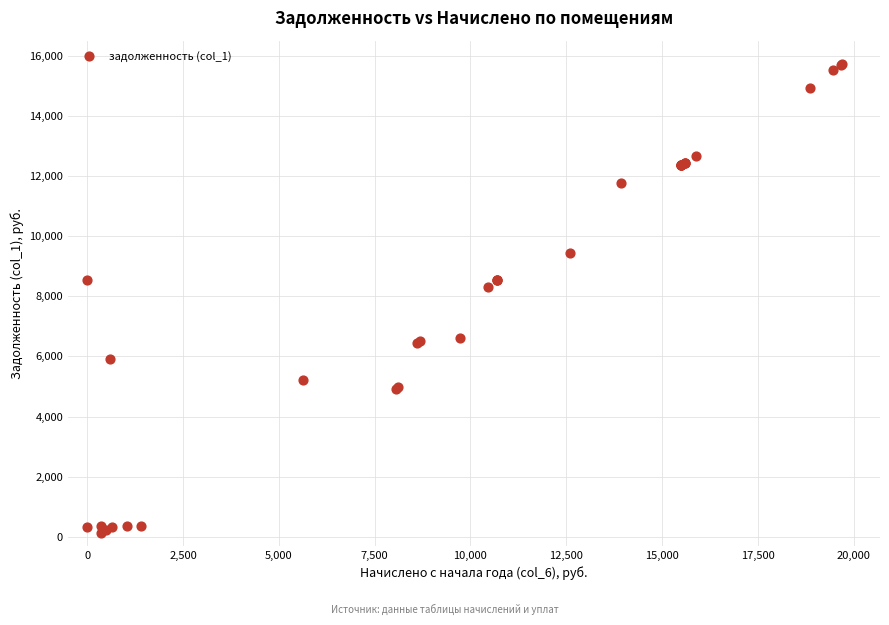

What Y value in the scatter plot is closest to 7928?

8293.9